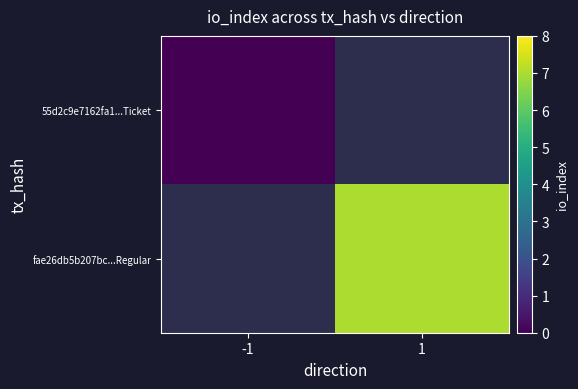

Is it true that fae26db5b207bc...Regular equals 3.1 at 1?

False